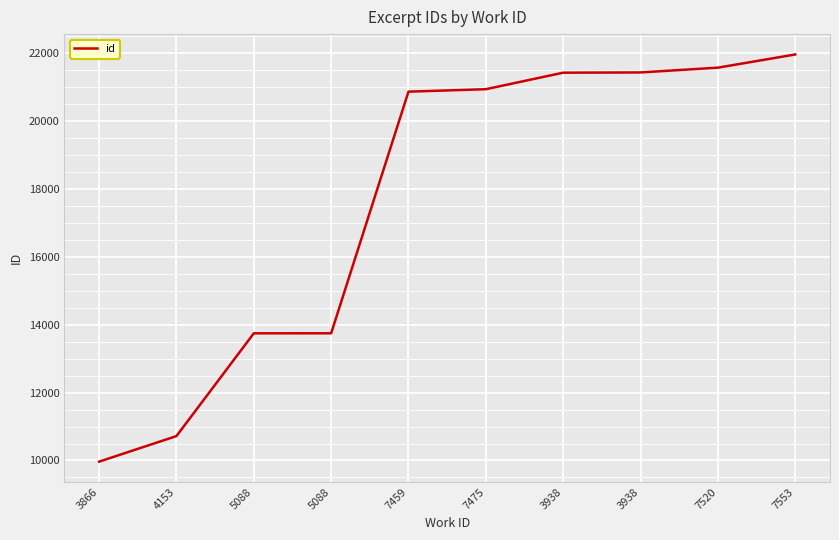

The value at 4153 is 14103. True or false?

False